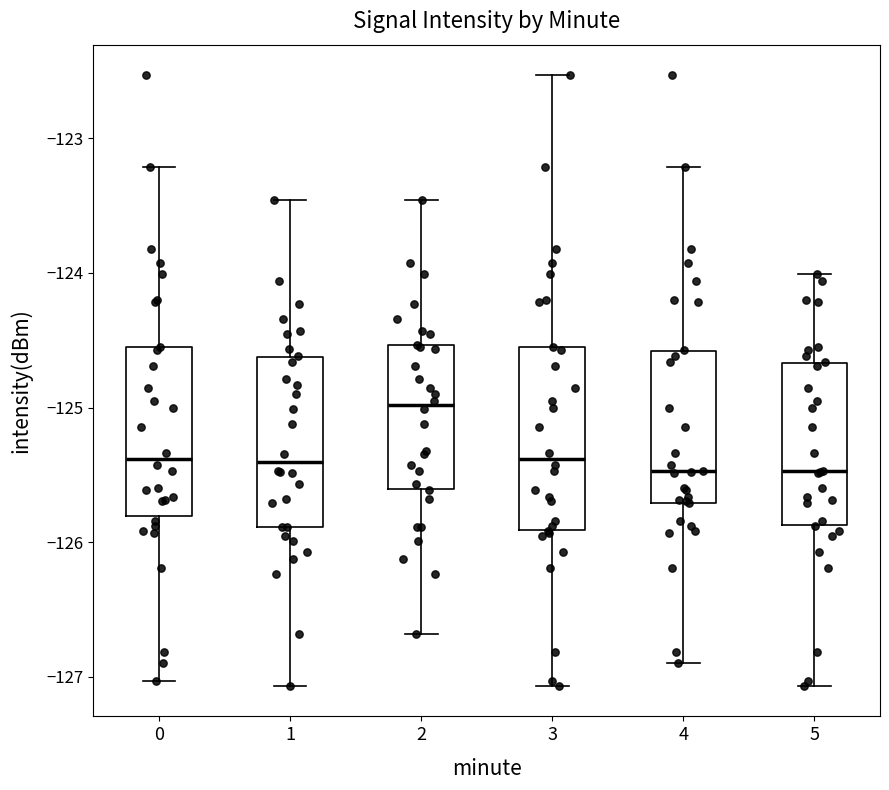

Where is the lower edge of the box at x = 3 on the y-axis? The values are not printed on the chart, so give them approximately, as read against the axis.

-125.9